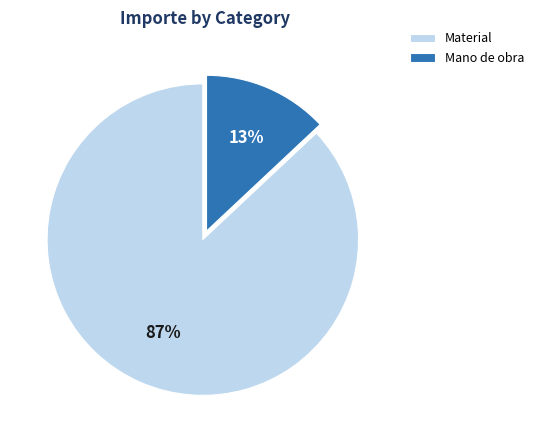

How many slices are in this pie chart?

2